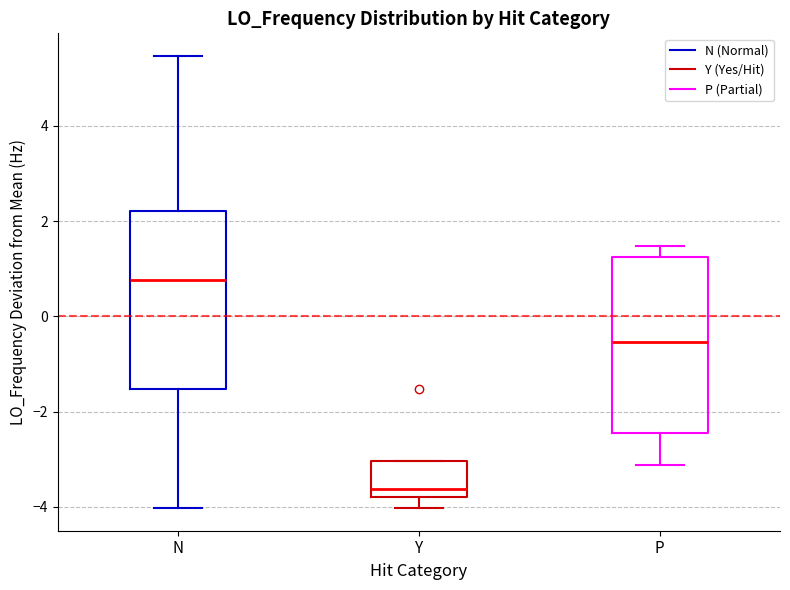

Which box's median line is the highest?

N